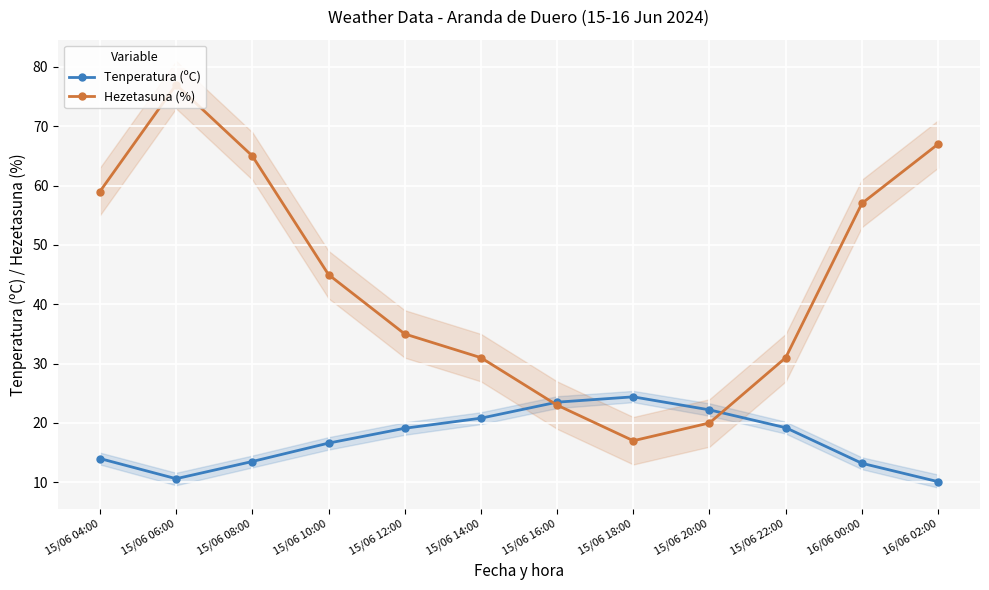

Rank the series by their average value, from highest to lowest.

Hezetasuna (%), Tenperatura (ºC)